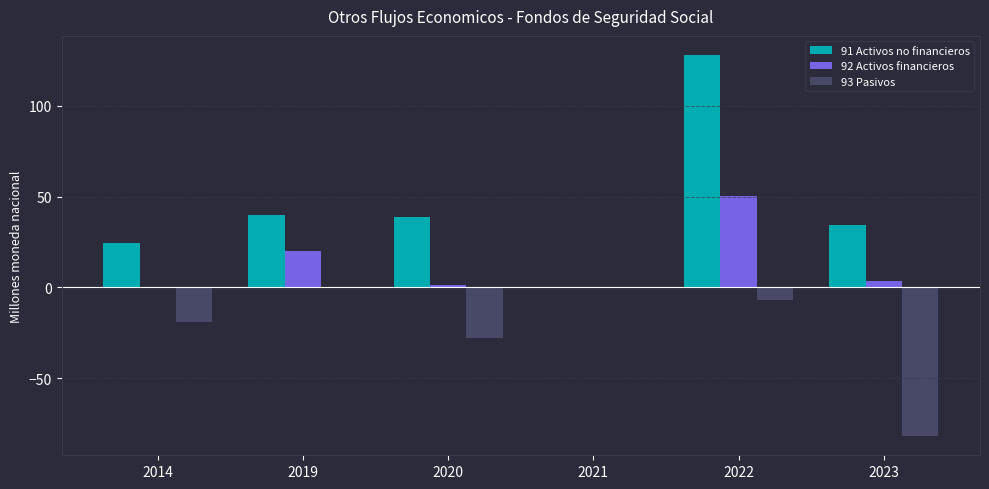

Which series has the widest spread of values?

91 Activos no financieros